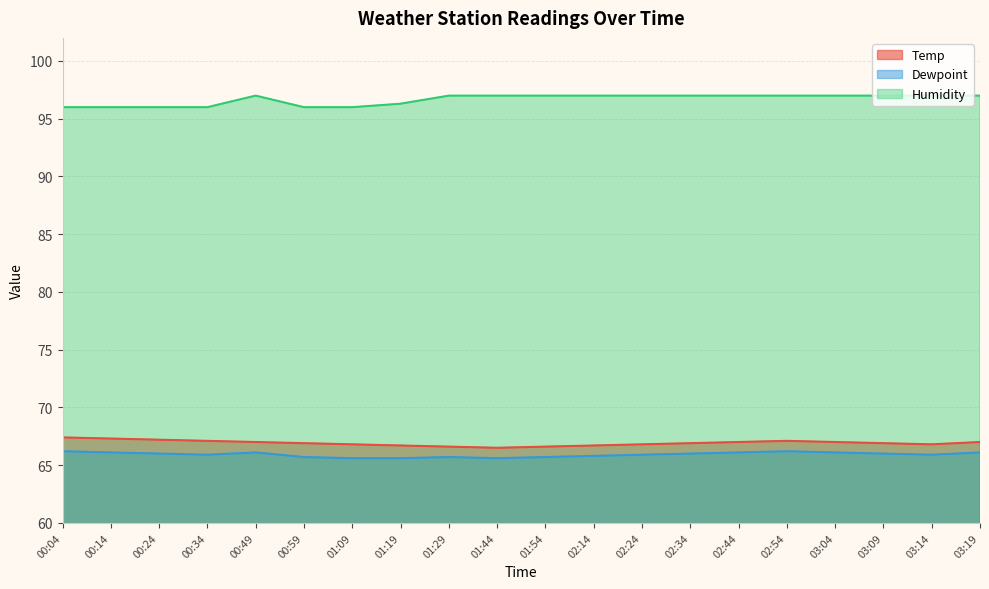

Where is Humidity nearest to the value 96?

00:04